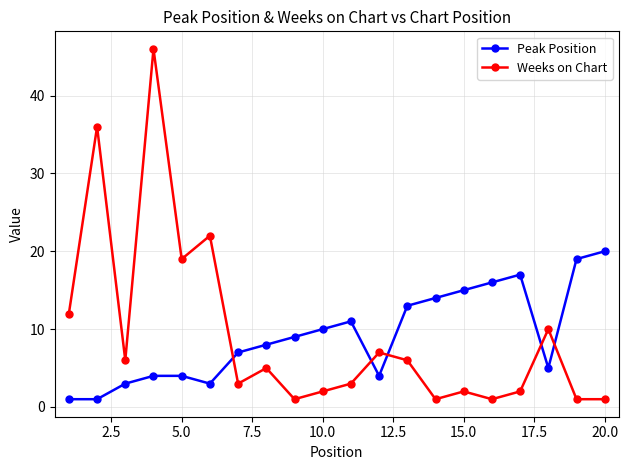

In Weeks on Chart, how many points are higher than both neighbors (excluding endpoints)?

7